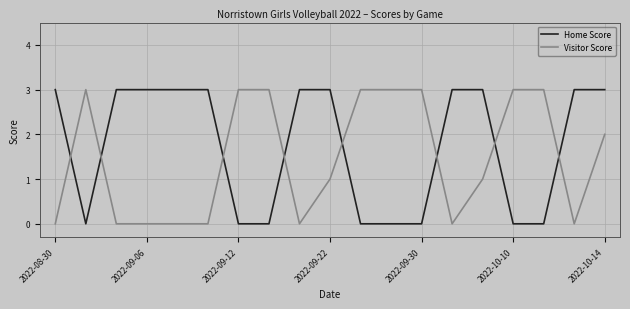

True or false: Visitor Score and Home Score cross at least once.

True